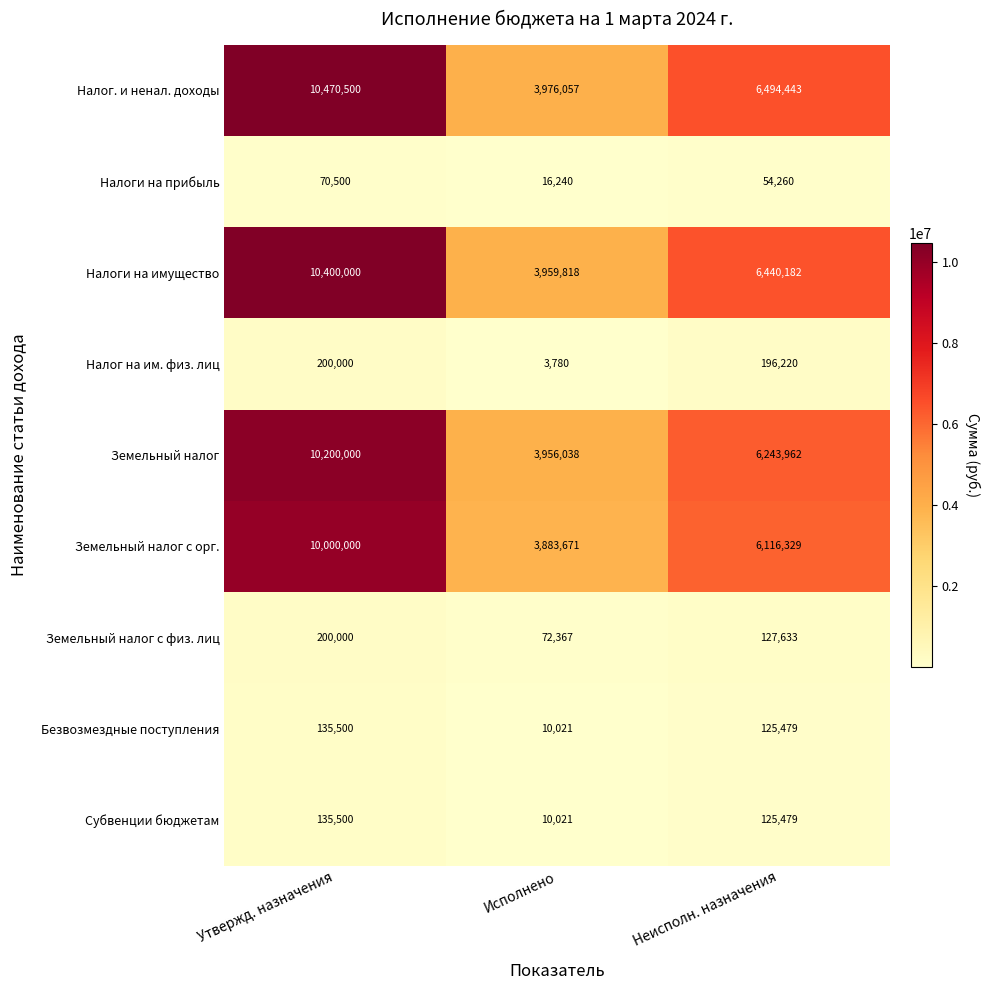

How many data points in Налоги на имущество are less than 6440182?

1